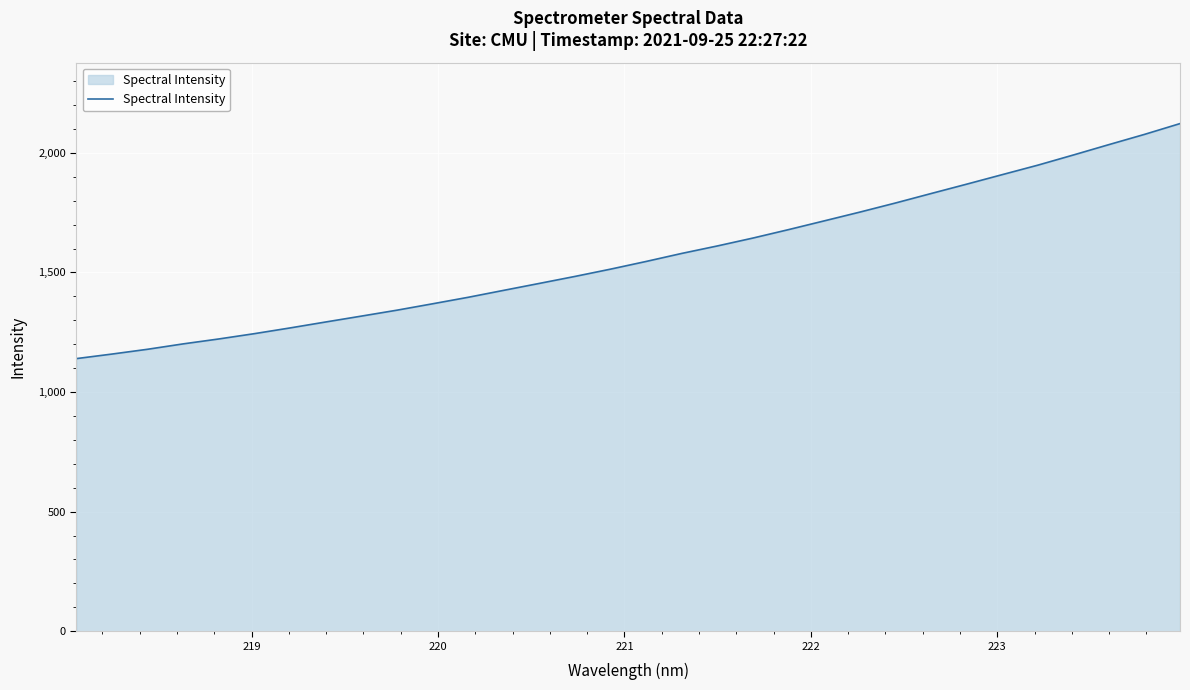

What is the difference between the maximum and minimum values?

982.6